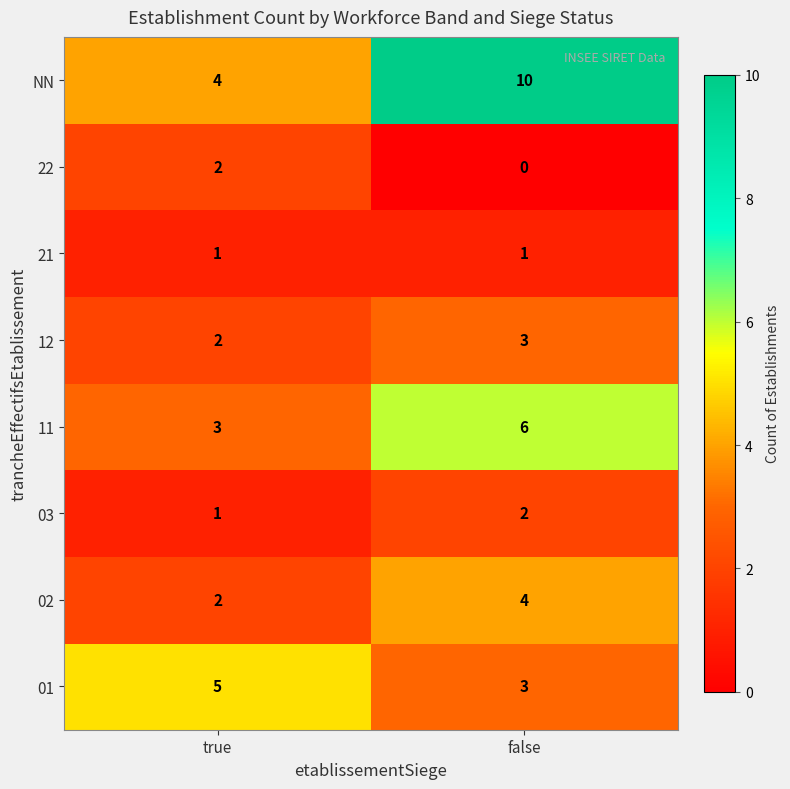

At which category is the sum across all series the highest?

false